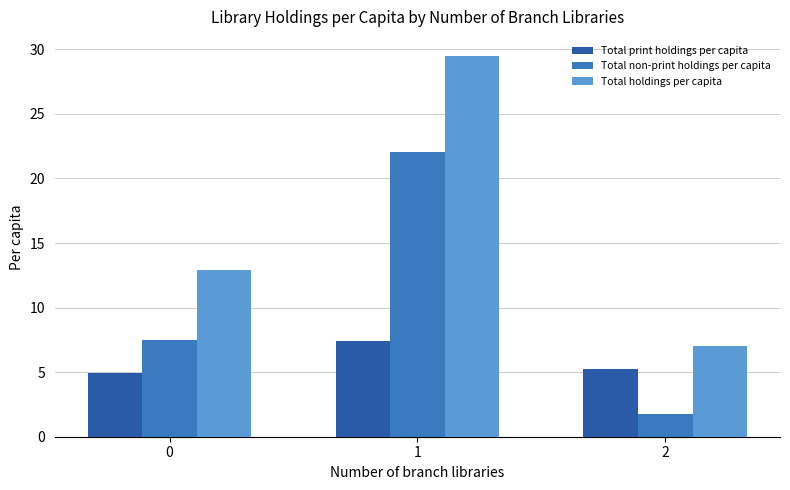

What is the spread (max minus min) of values at 0?

8.0